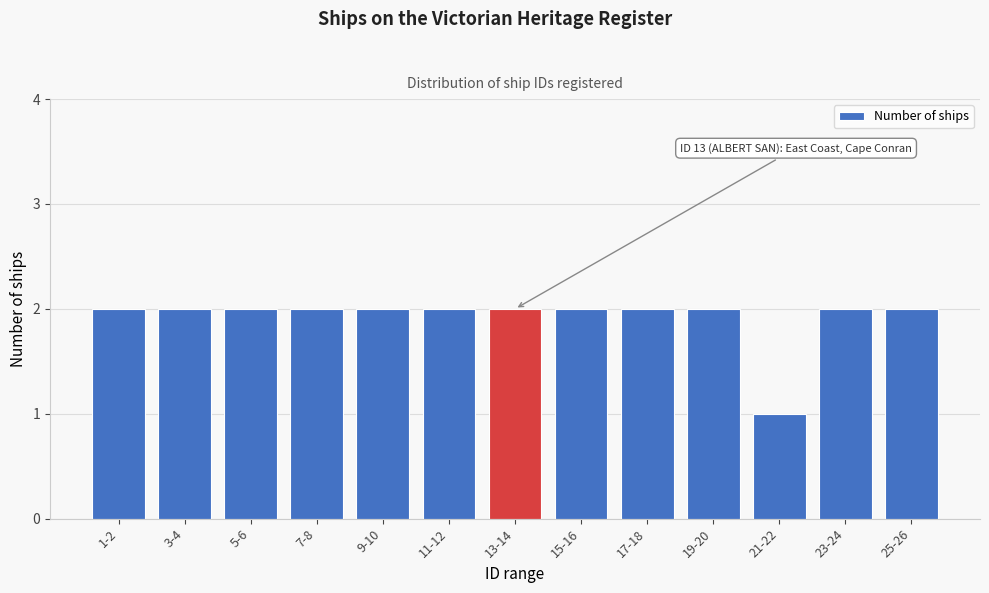

Reading left to right, what are all the values shown in this chart?

1-2=2	3-4=2	5-6=2	7-8=2	9-10=2	11-12=2	13-14=2	15-16=2	17-18=2	19-20=2	21-22=1	23-24=2	25-26=2